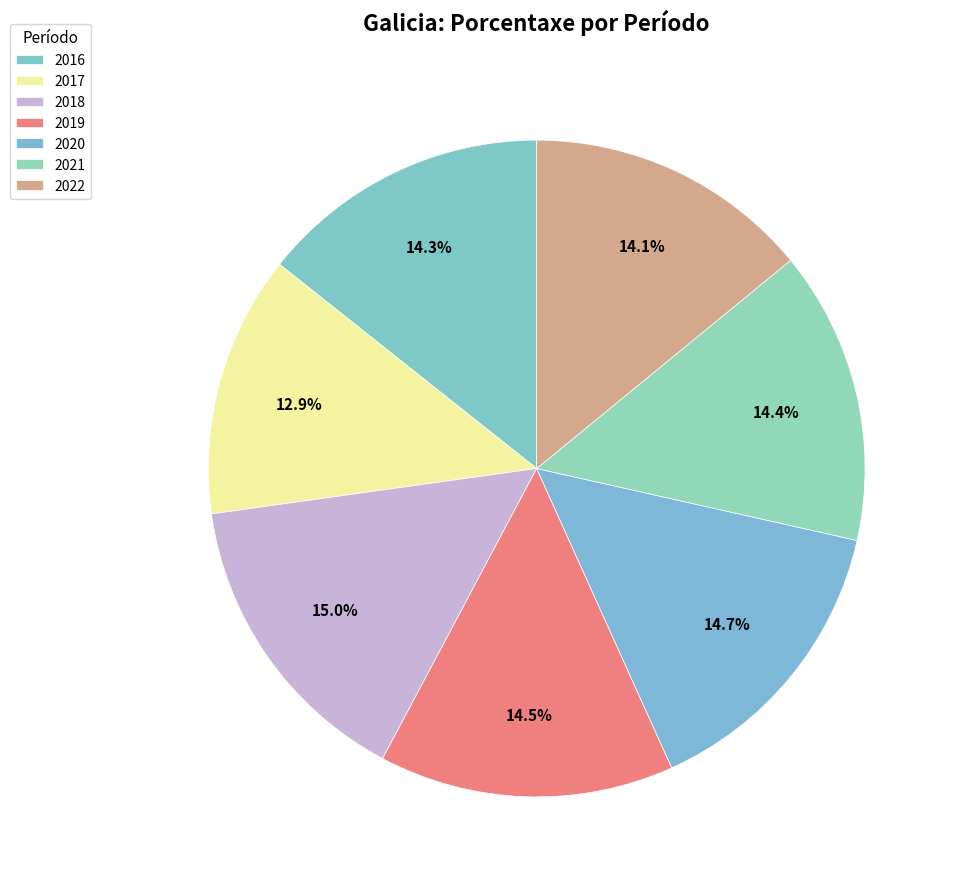

How many slices are in this pie chart?

7